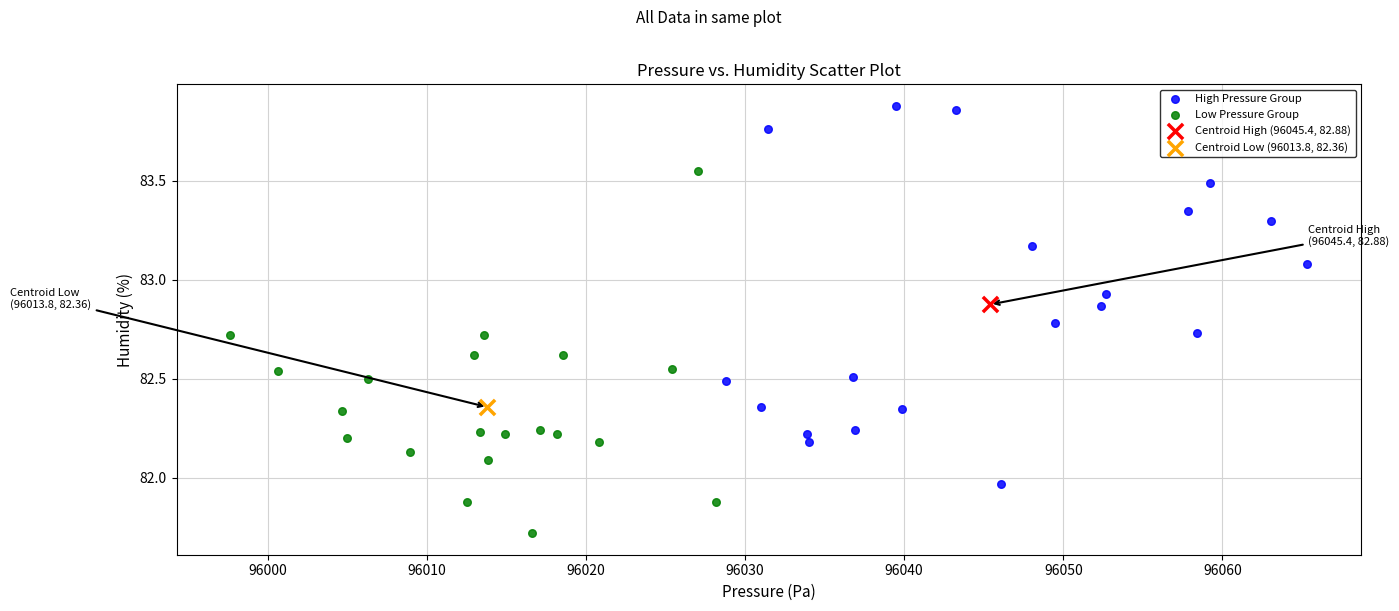

What are all the series names shown in the legend?

High Pressure Group, Low Pressure Group, Centroid High (96045.4, 82.88), Centroid Low (96013.8, 82.36)